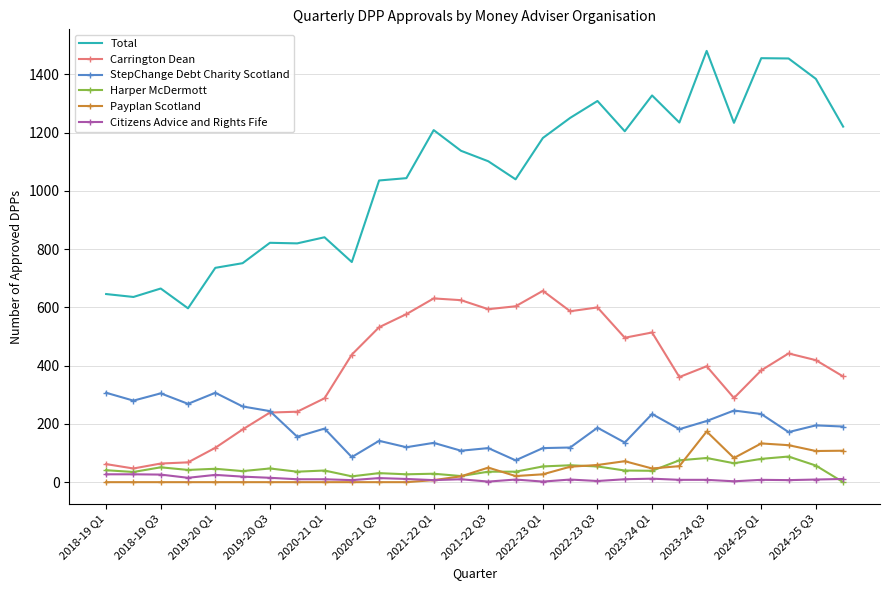

What is the greatest value displayed?

1481